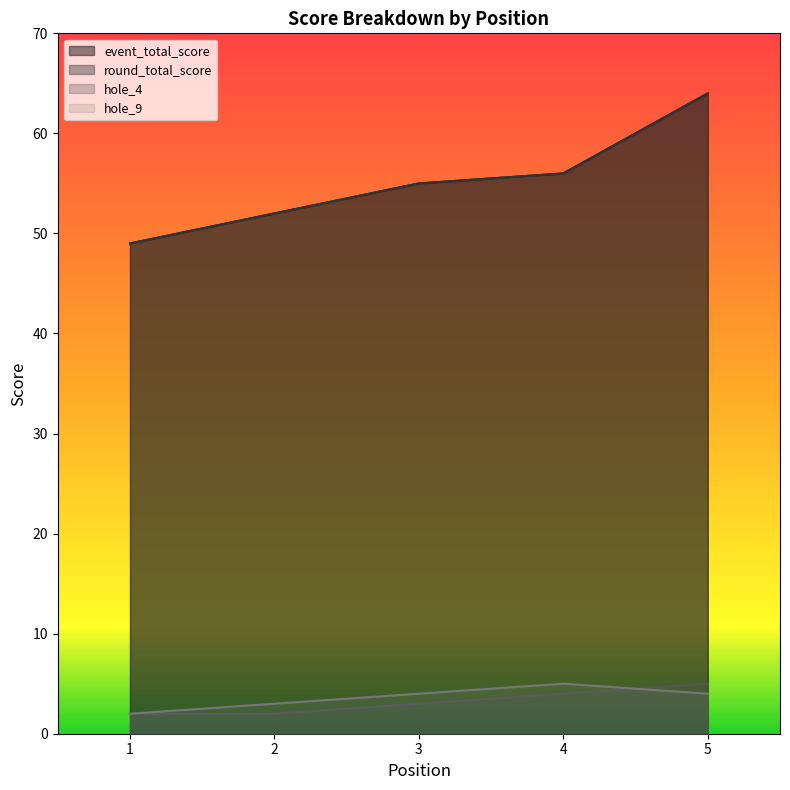

Does the chart display data point markers on the line(s)?

No